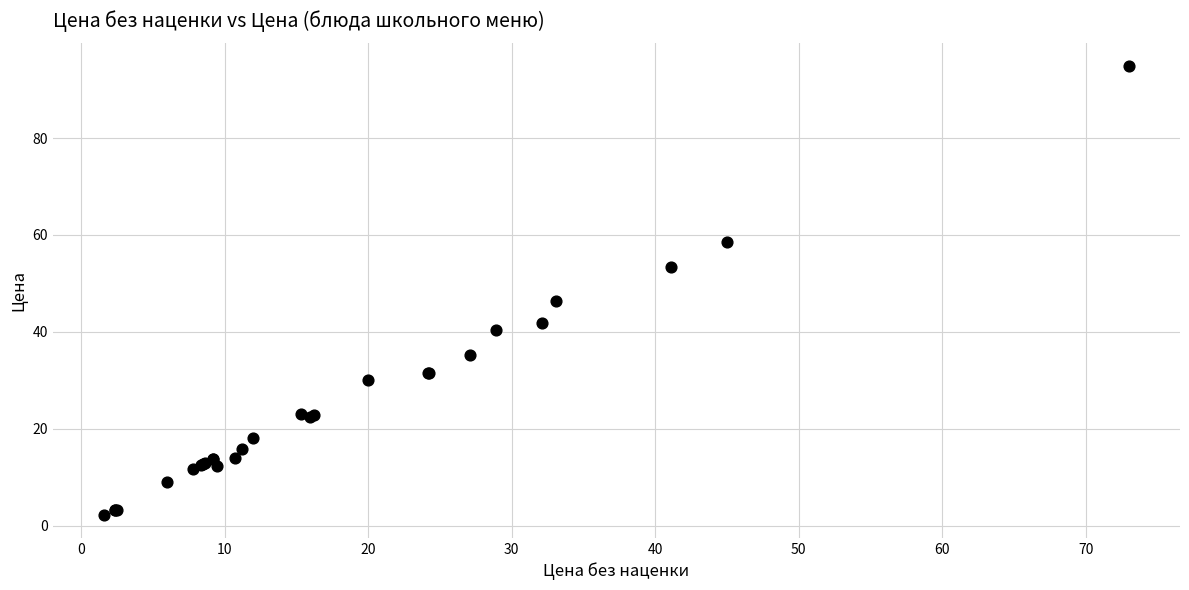

What Y value in the scatter plot is closest to 48?

46.4